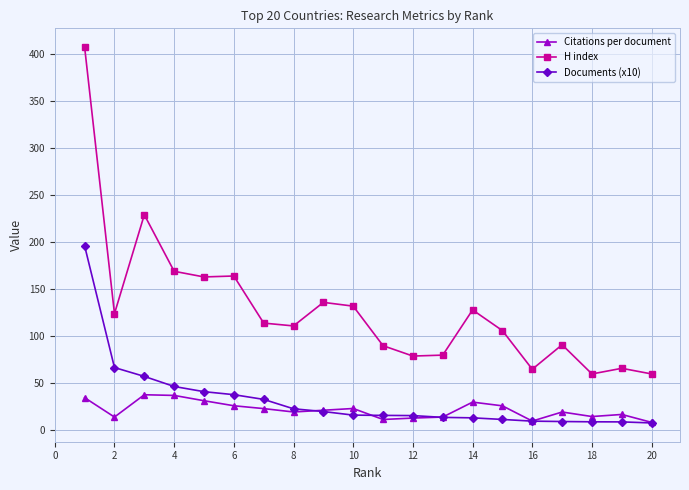

True or false: H index and Citations per document intersect in this chart.

False